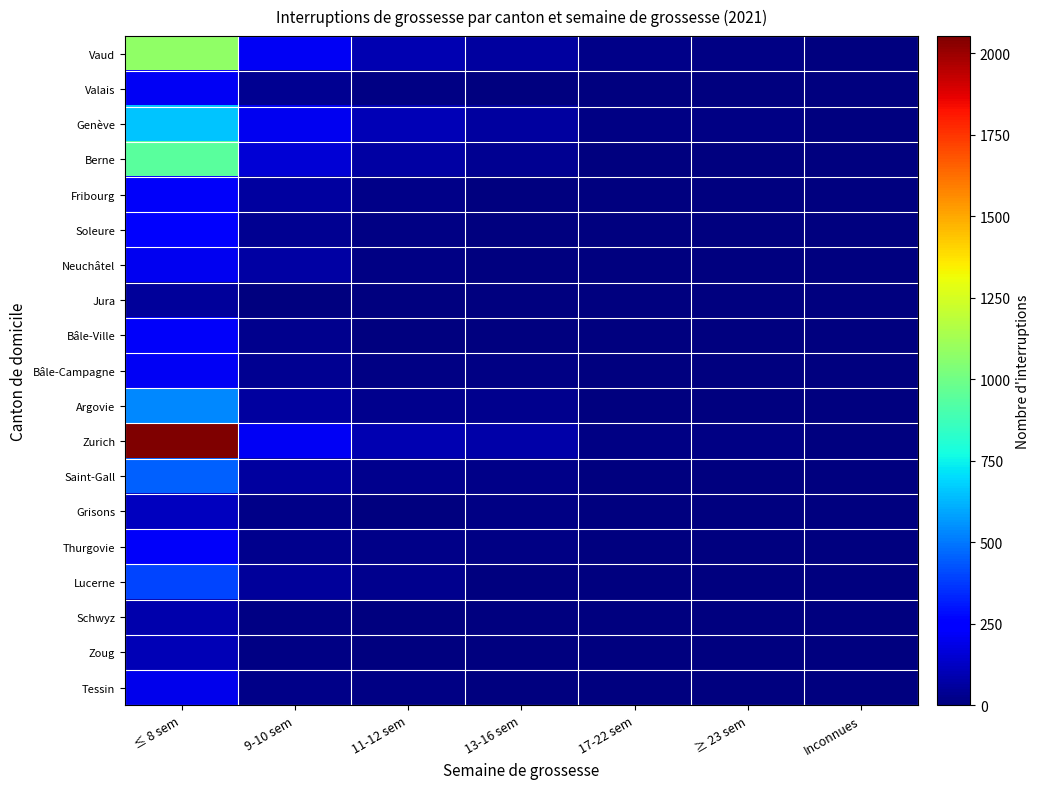

Reading right to left, transcribe all the data shown in this chart.

Vaud: Inconnues=3	≥ 23 sem=12	17-22 sem=19	13-16 sem=64	11-12 sem=94	9-10 sem=216	≤ 8 sem=1080
Valais: Inconnues=0	≥ 23 sem=3	17-22 sem=3	13-16 sem=5	11-12 sem=10	9-10 sem=36	≤ 8 sem=214
Genève: Inconnues=0	≥ 23 sem=11	17-22 sem=15	13-16 sem=59	11-12 sem=99	9-10 sem=203	≤ 8 sem=654
Berne: Inconnues=4	≥ 23 sem=3	17-22 sem=5	13-16 sem=39	11-12 sem=66	9-10 sem=155	≤ 8 sem=944
Fribourg: Inconnues=1	≥ 23 sem=2	17-22 sem=4	13-16 sem=3	11-12 sem=21	9-10 sem=60	≤ 8 sem=223
Soleure: Inconnues=0	≥ 23 sem=1	17-22 sem=1	13-16 sem=3	11-12 sem=14	9-10 sem=37	≤ 8 sem=227
Neuchâtel: Inconnues=0	≥ 23 sem=0	17-22 sem=0	13-16 sem=1	11-12 sem=14	9-10 sem=65	≤ 8 sem=205
Jura: Inconnues=0	≥ 23 sem=0	17-22 sem=0	13-16 sem=0	11-12 sem=3	9-10 sem=5	≤ 8 sem=52
Bâle-Ville: Inconnues=0	≥ 23 sem=2	17-22 sem=8	13-16 sem=8	11-12 sem=8	9-10 sem=31	≤ 8 sem=217
Bâle-Campagne: Inconnues=0	≥ 23 sem=2	17-22 sem=5	13-16 sem=9	11-12 sem=14	9-10 sem=36	≤ 8 sem=215
Argovie: Inconnues=0	≥ 23 sem=0	17-22 sem=6	13-16 sem=28	11-12 sem=27	9-10 sem=60	≤ 8 sem=531
Zurich: Inconnues=0	≥ 23 sem=14	17-22 sem=16	13-16 sem=77	11-12 sem=93	9-10 sem=209	≤ 8 sem=2053
Saint-Gall: Inconnues=0	≥ 23 sem=3	17-22 sem=7	13-16 sem=18	11-12 sem=29	9-10 sem=60	≤ 8 sem=450
Grisons: Inconnues=1	≥ 23 sem=1	17-22 sem=4	13-16 sem=9	11-12 sem=3	9-10 sem=19	≤ 8 sem=119
Thurgovie: Inconnues=0	≥ 23 sem=0	17-22 sem=7	13-16 sem=9	11-12 sem=21	9-10 sem=29	≤ 8 sem=222
Lucerne: Inconnues=0	≥ 23 sem=0	17-22 sem=4	13-16 sem=6	11-12 sem=27	9-10 sem=49	≤ 8 sem=399
Schwyz: Inconnues=0	≥ 23 sem=0	17-22 sem=1	13-16 sem=5	11-12 sem=7	9-10 sem=10	≤ 8 sem=85
Zoug: Inconnues=0	≥ 23 sem=2	17-22 sem=1	13-16 sem=3	11-12 sem=7	9-10 sem=11	≤ 8 sem=98
Tessin: Inconnues=0	≥ 23 sem=0	17-22 sem=3	13-16 sem=5	11-12 sem=13	9-10 sem=24	≤ 8 sem=199